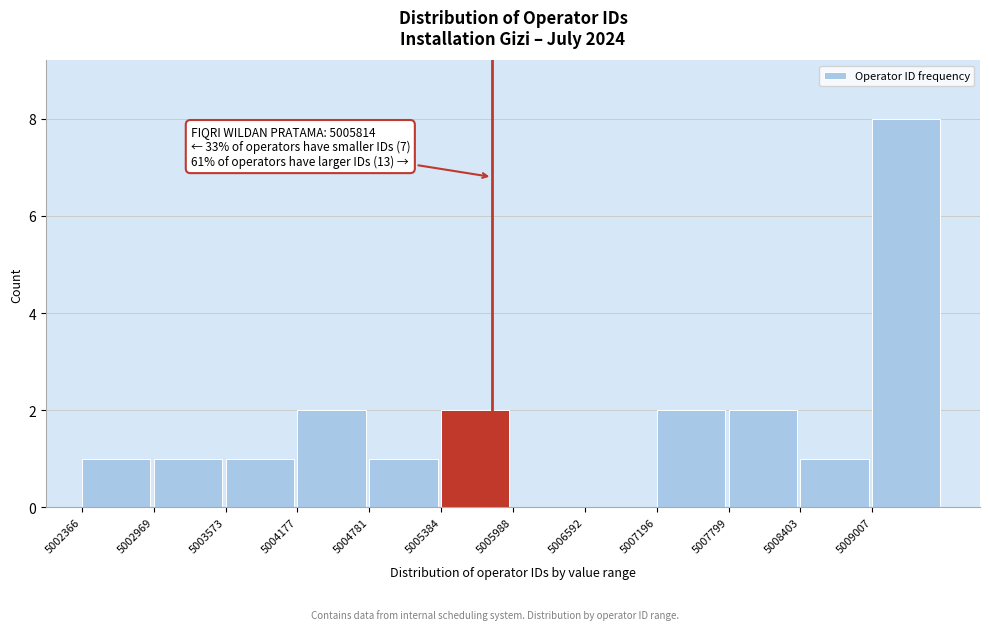

Which range on the x-axis has the tallest bar?

5009000 to 5009600